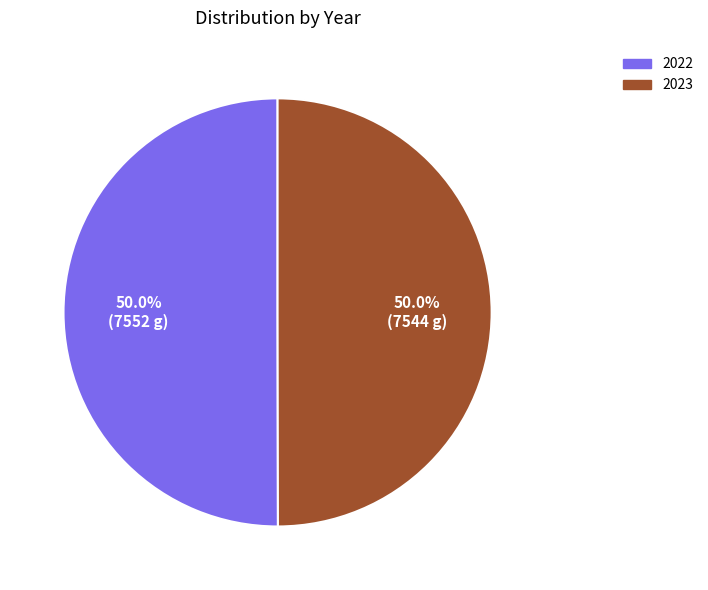

Count the number of slices in the pie.

2